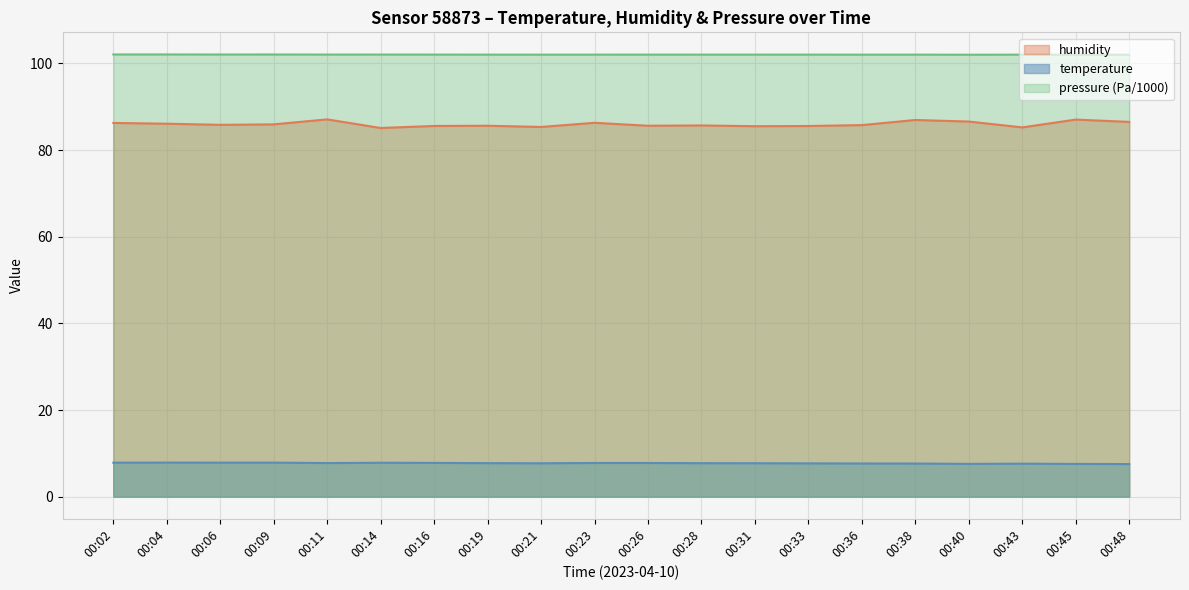

True or false: humidity and pressure cross at least once.

False